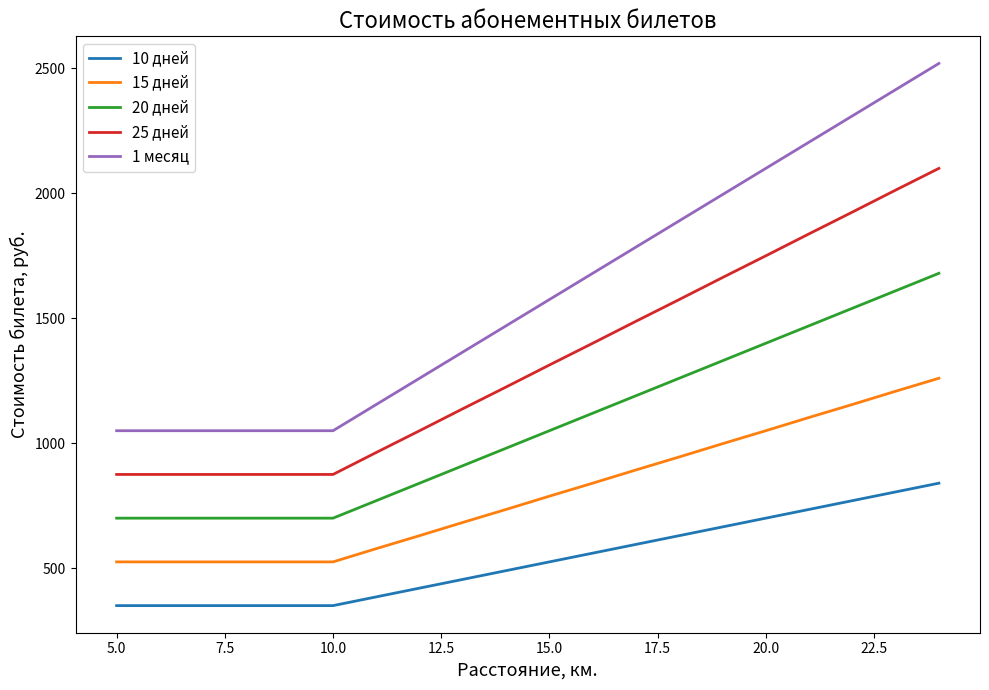

What is the highest value of the 10 дней series?

840